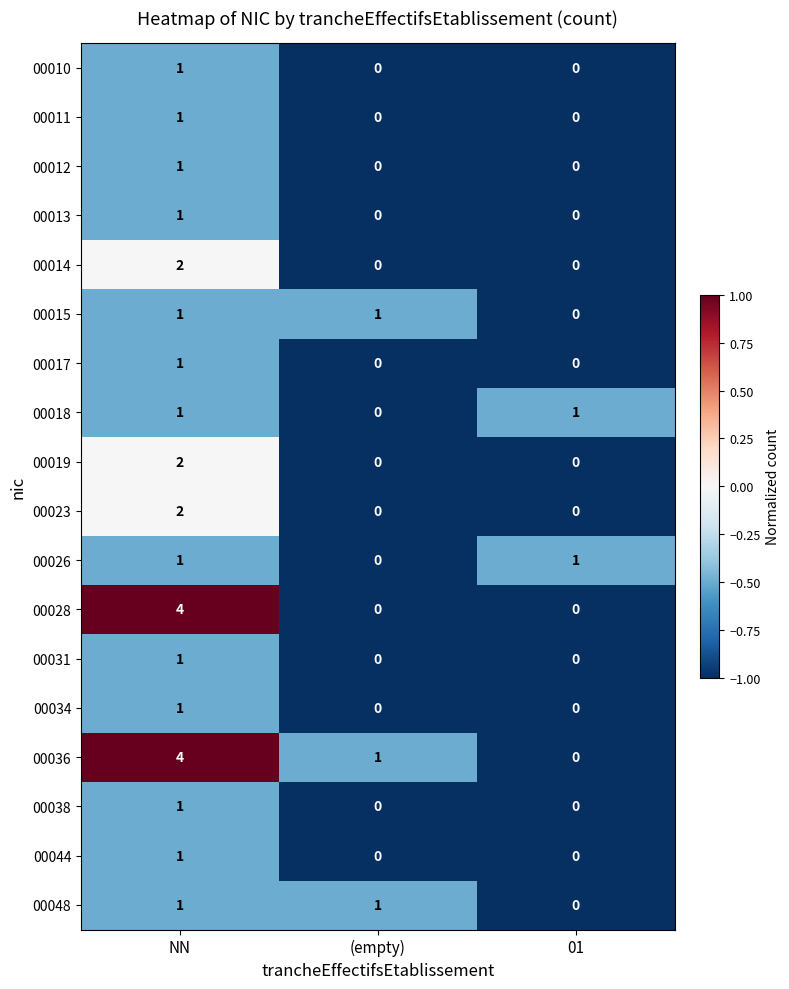

At how many categories does at least one series exceed 0?

3